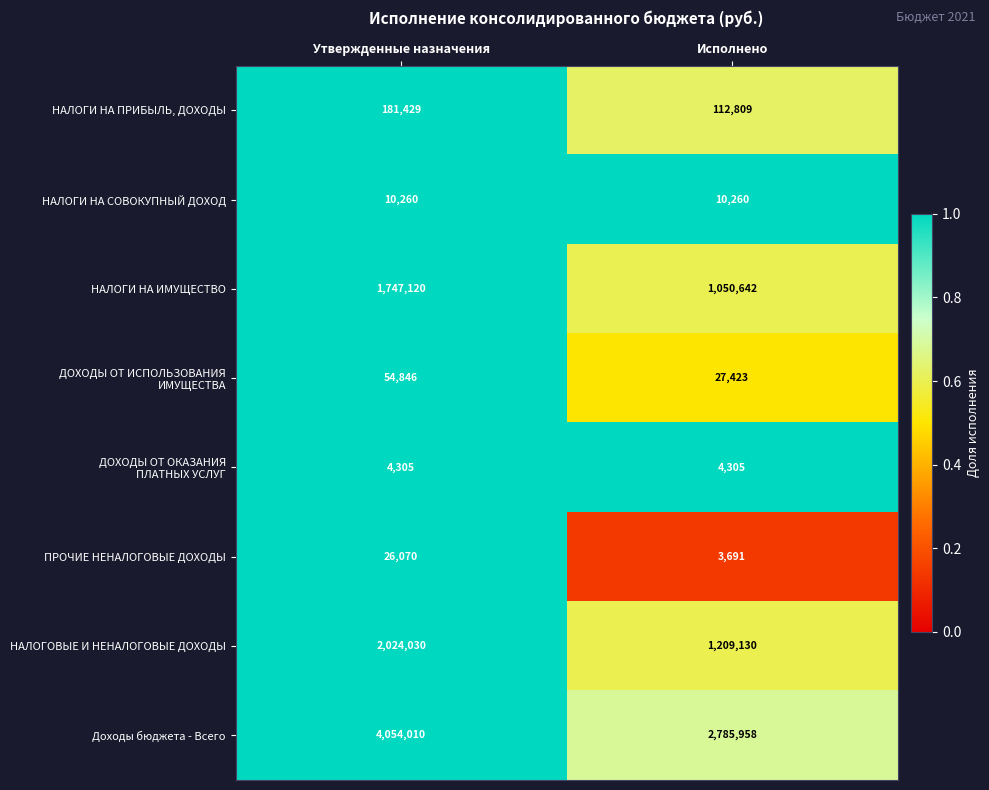

What is the maximum value shown in the chart?

4054010